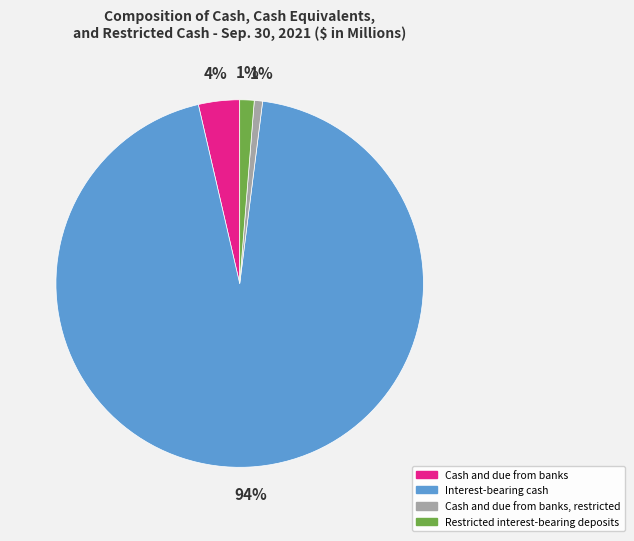

True or false: Cash and due from banks, restricted accounts for 1% of the total.

True